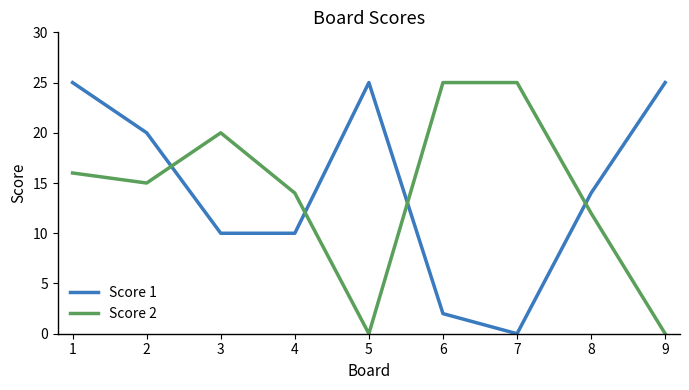

True or false: Score 2 has more than 0 interior local peaks.

True